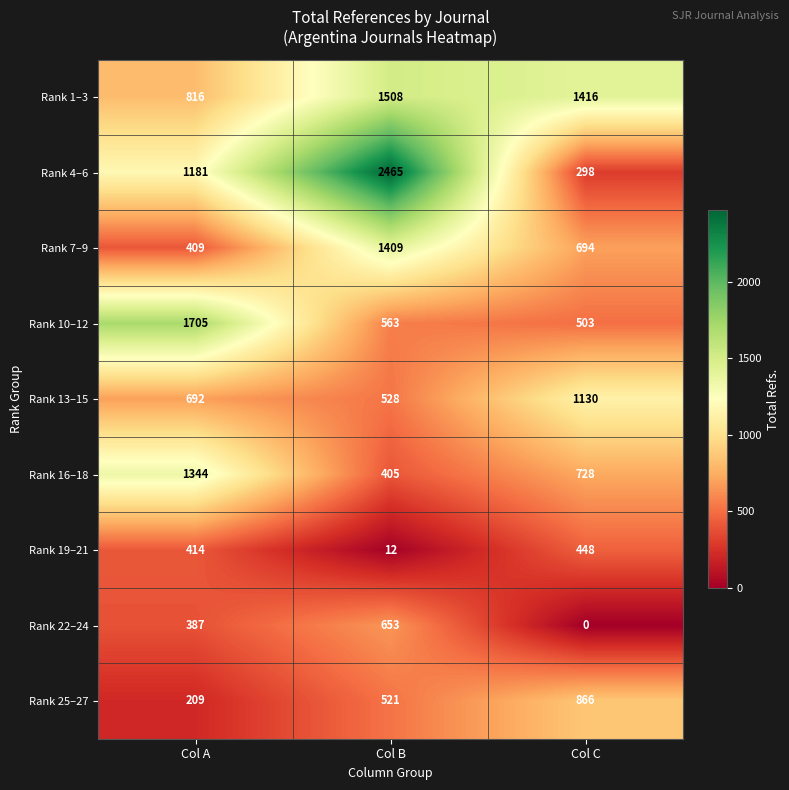

What is the average value of the Rank 7–9 series?

837